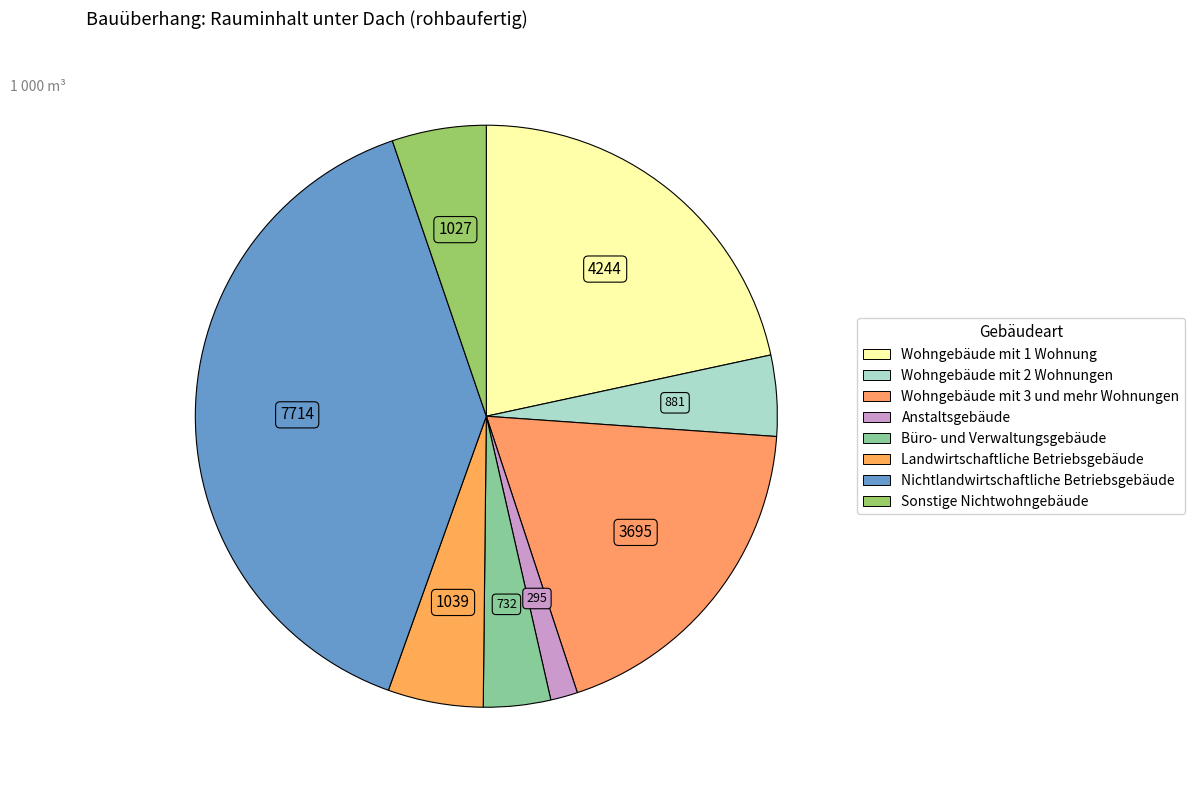

What percentage is the Wohngebäude mit 2 Wohnungen slice, to the nearest percent?

4%